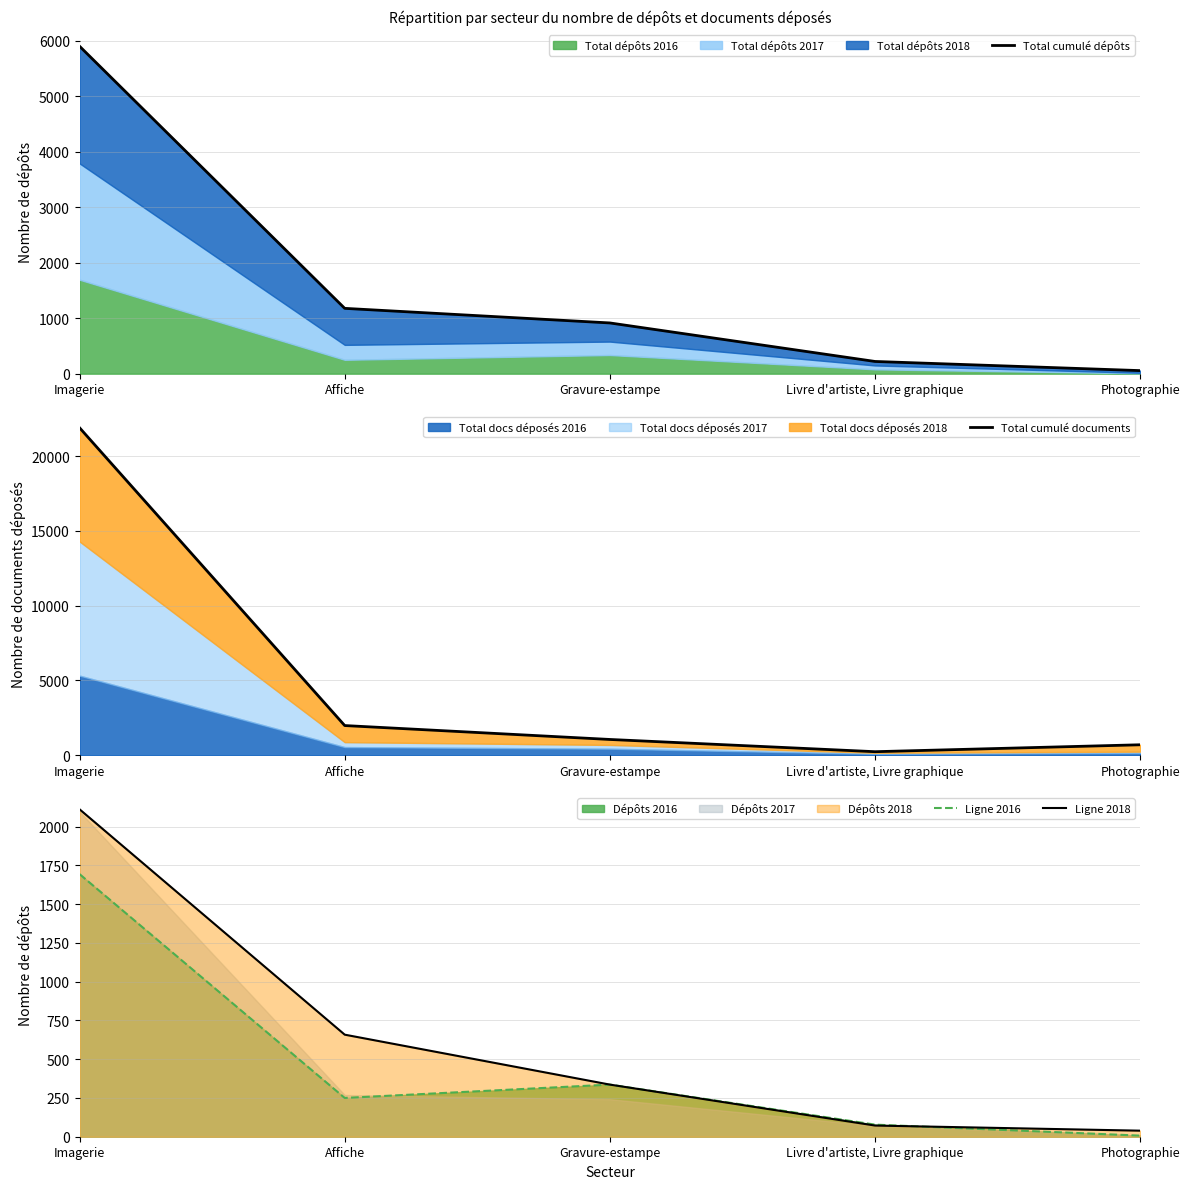

Where is Ligne 2018 nearest to the value 1075?

Affiche